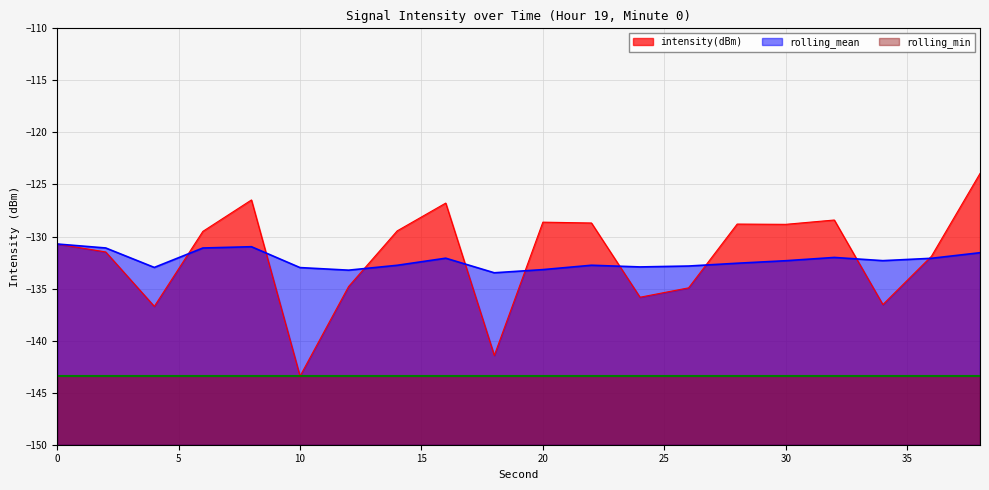

How many interior local peaks does the rolling_mean series have?

4